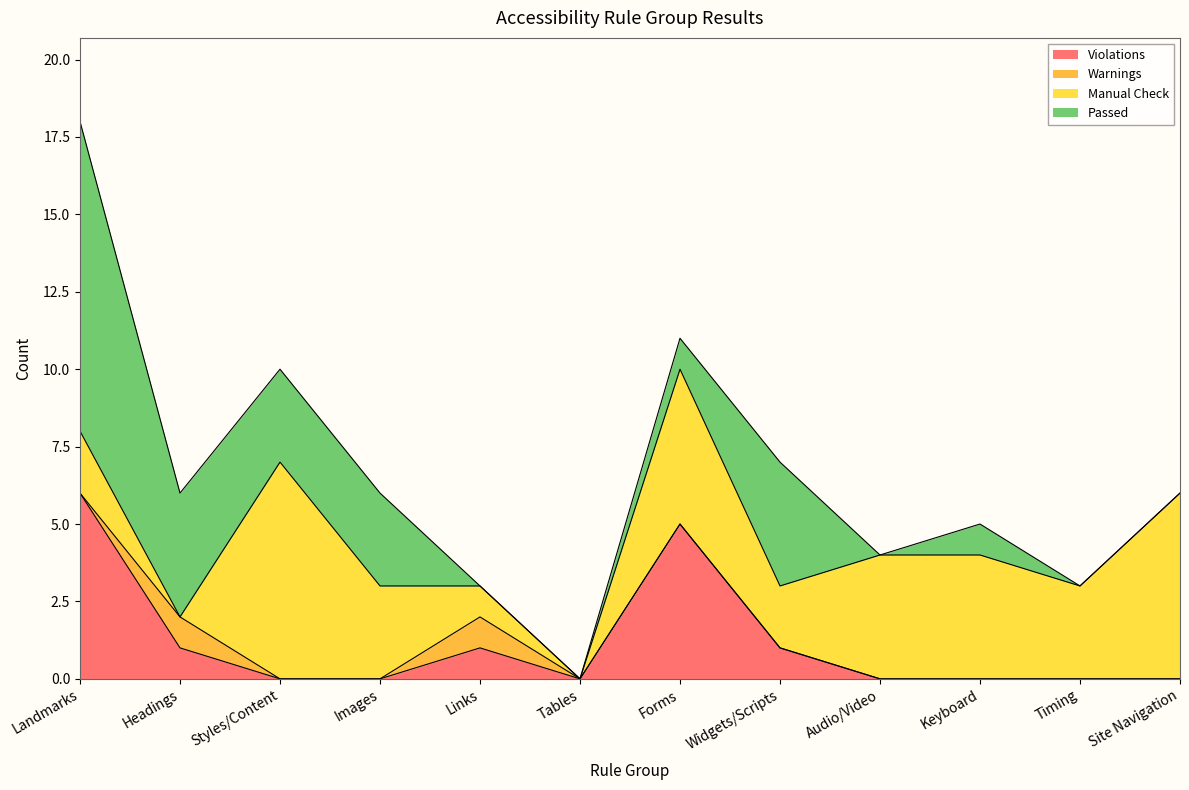

What is the difference between the maximum and minimum values in the Manual Check series?

7